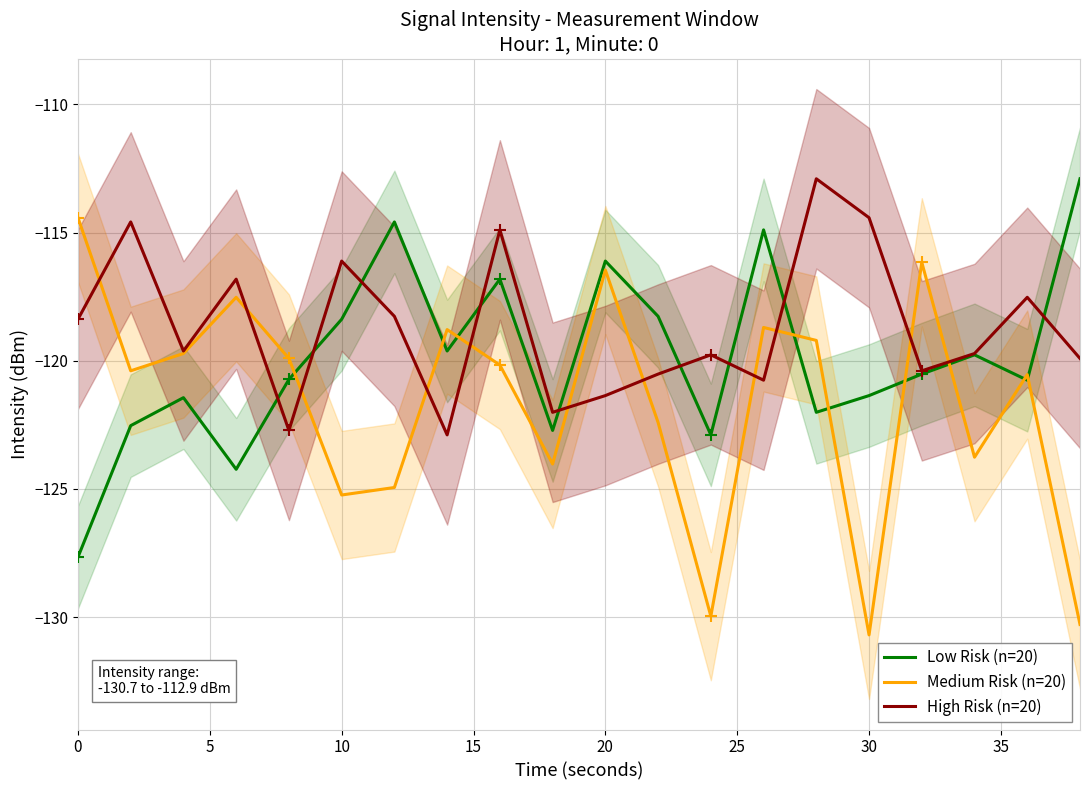

True or false: Medium Risk (n=20) and Low Risk (n=20) cross at least once.

True